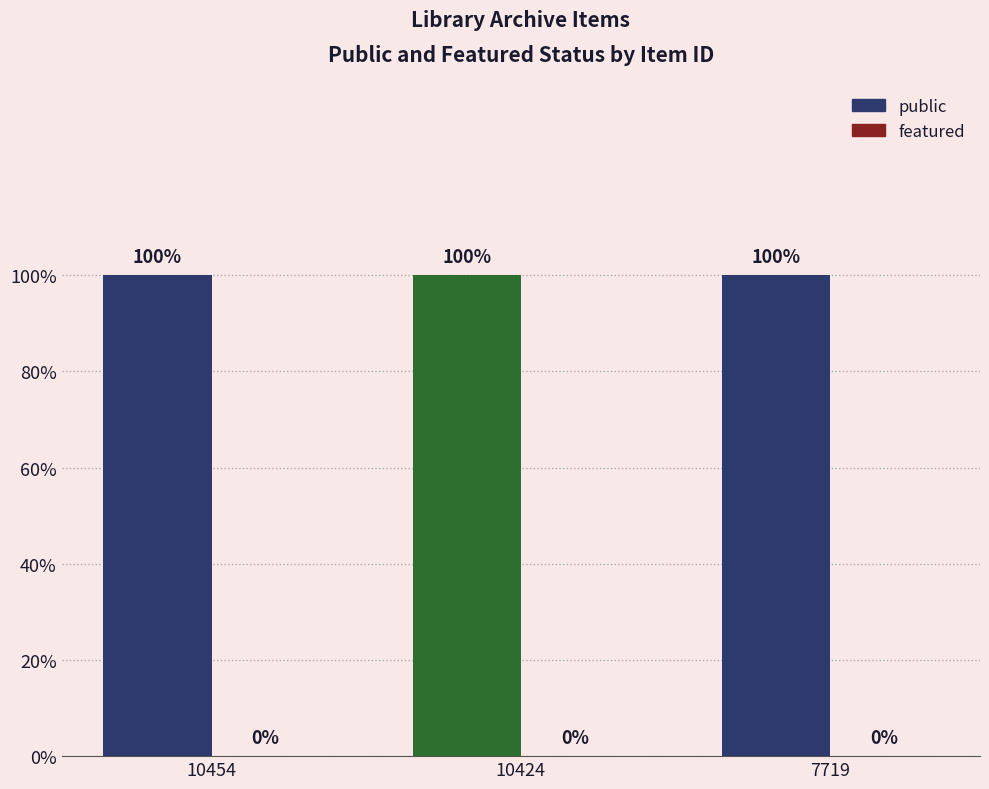

Reading left to right, what are all the values shown in this chart?

public: 10454=1	10424=1	7719=1
featured: 10454=0	10424=0	7719=0